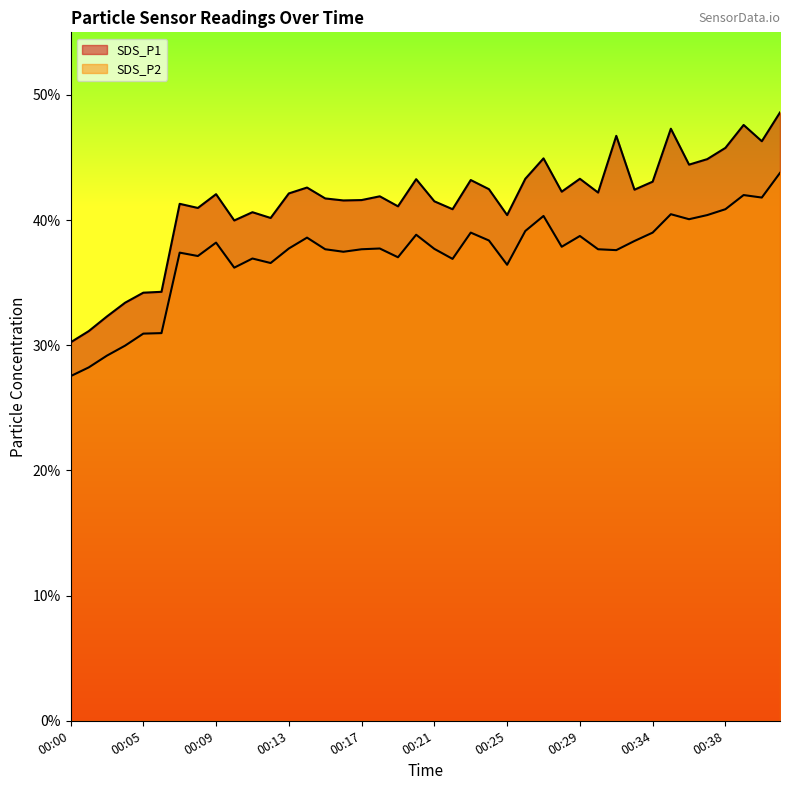

List the series in order of their overall mean, highest first.

SDS_P1, SDS_P2